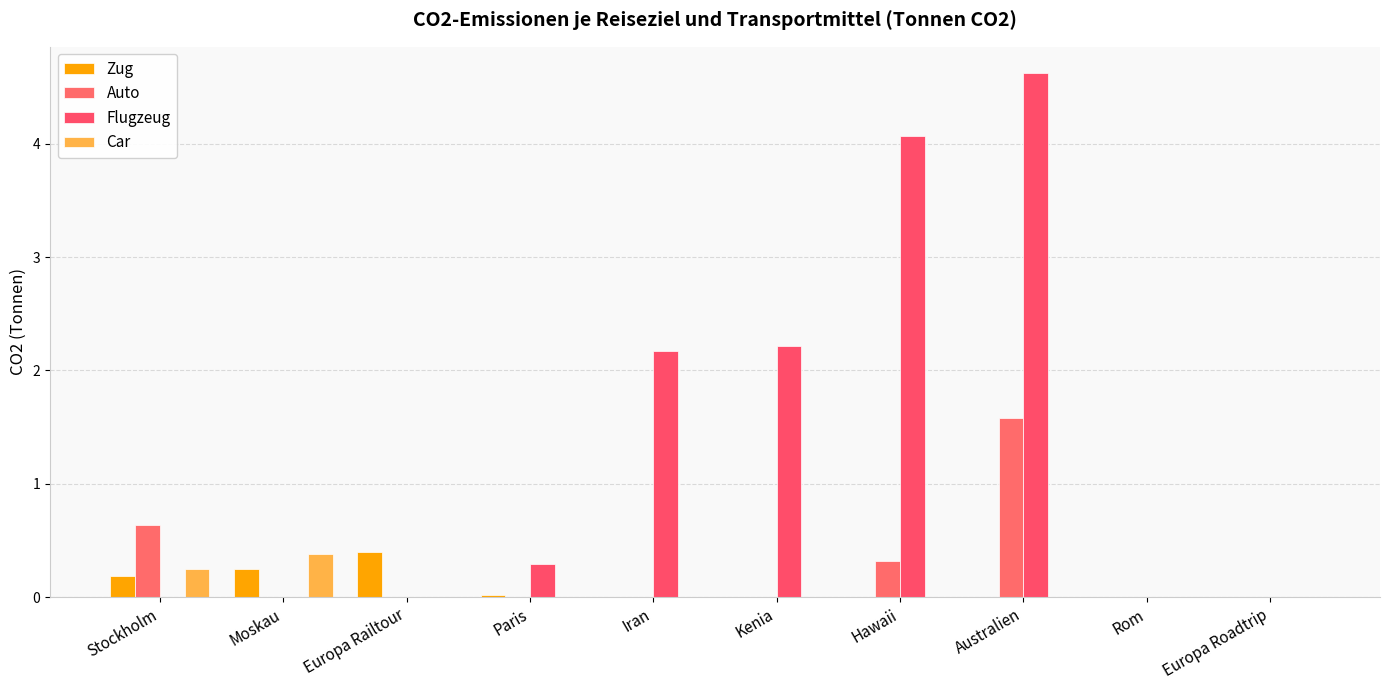

Which series has the largest range (max minus min)?

Flugzeug